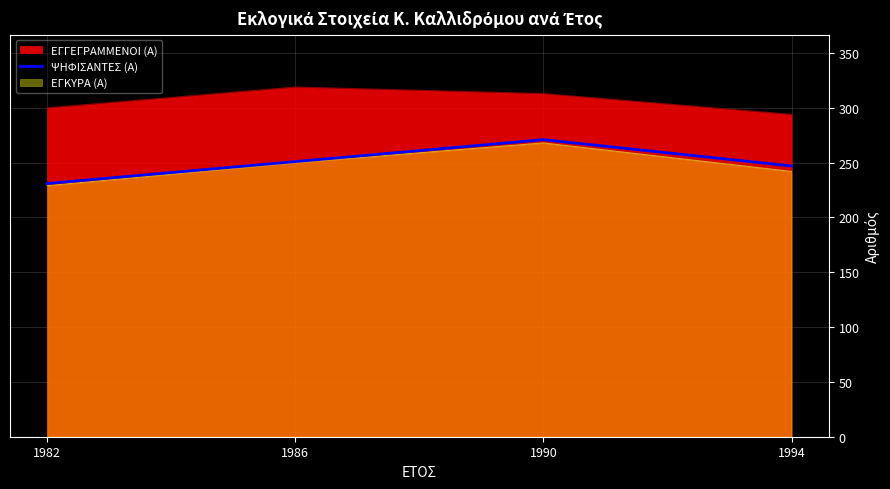

Which label corresponds to the smallest value in the chart?

1982